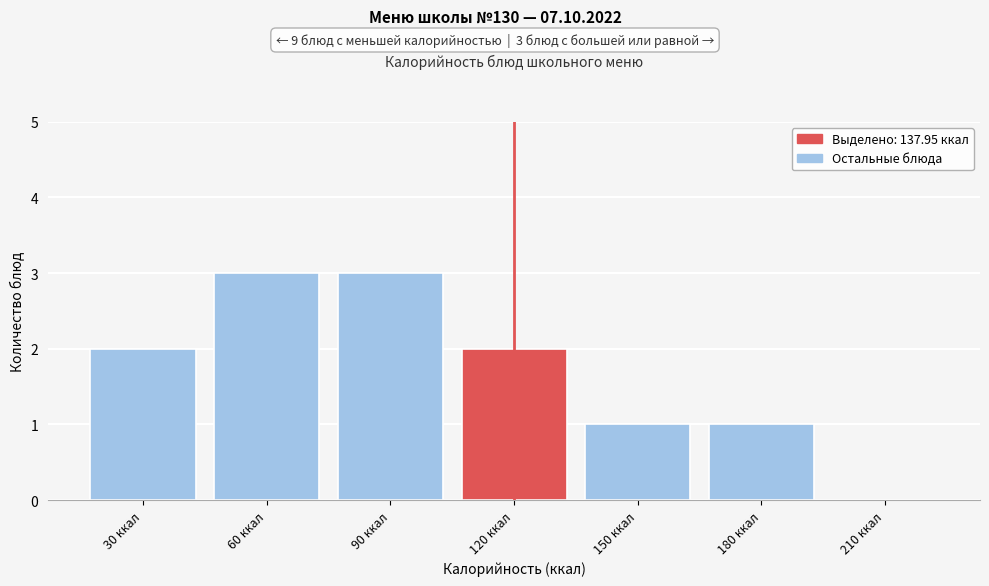

Reading right to left, what are all the values shown in this chart?

210 ккал=0	180 ккал=1	150 ккал=1	120 ккал=2	90 ккал=3	60 ккал=3	30 ккал=2